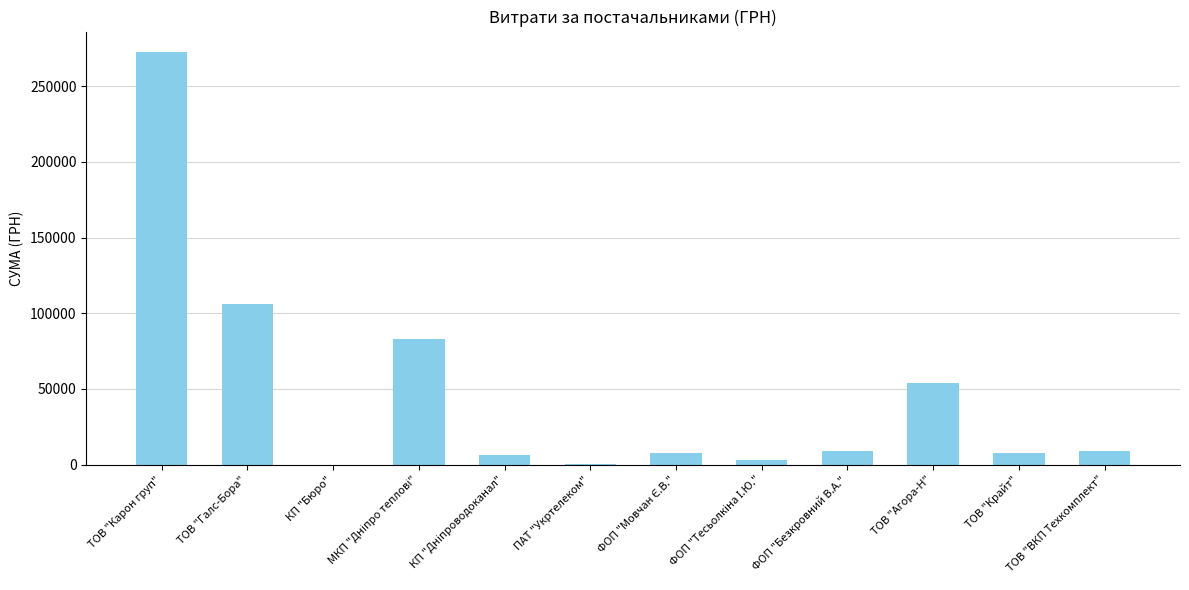

Is it true that the value at ТОВ "Крайт" is 7730.8?

True